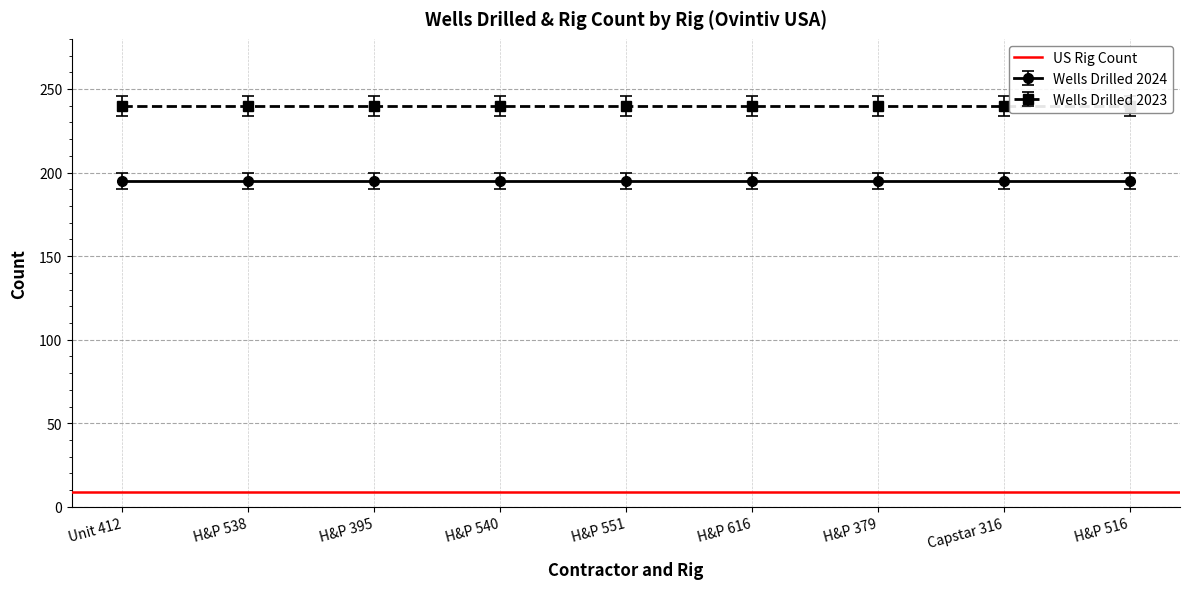

Is it true that Wells Drilled 2023 equals 382 at Unit 412?

False